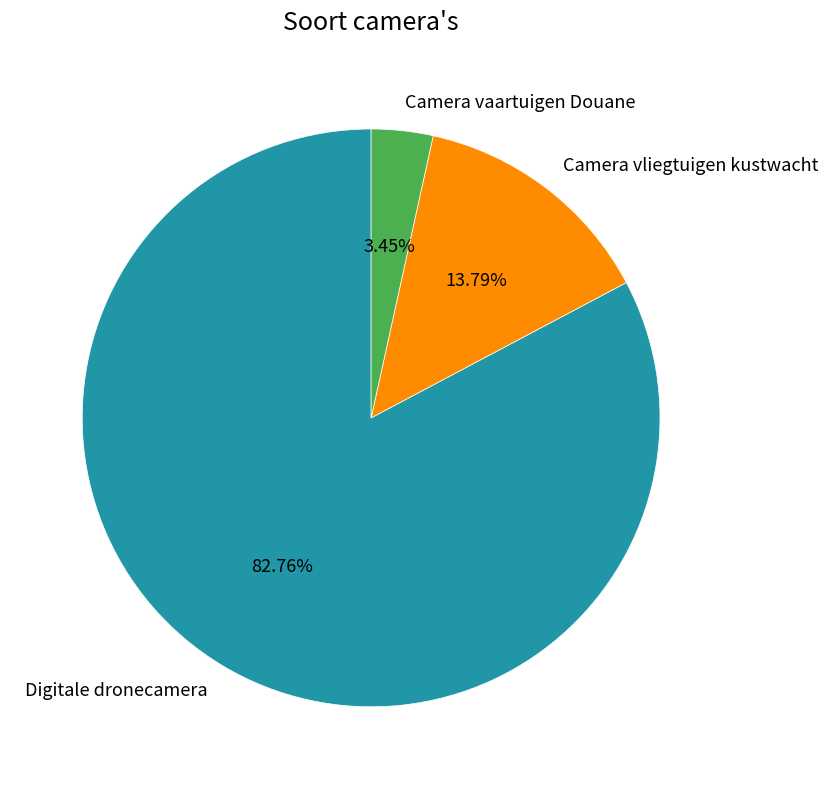

True or false: Digitale dronecamera accounts for 76% of the total.

False